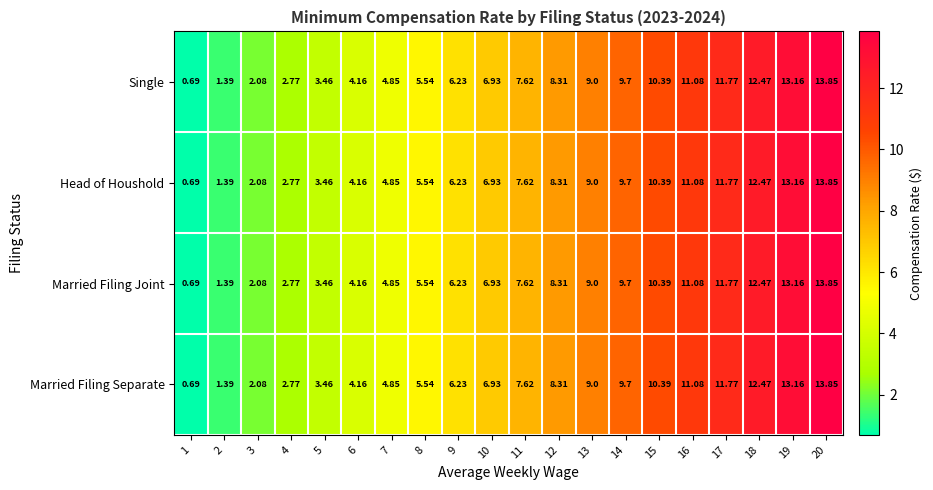

Is the value of Married Filing Separate at 16 greater than the value of Married Filing Joint at 4?

Yes